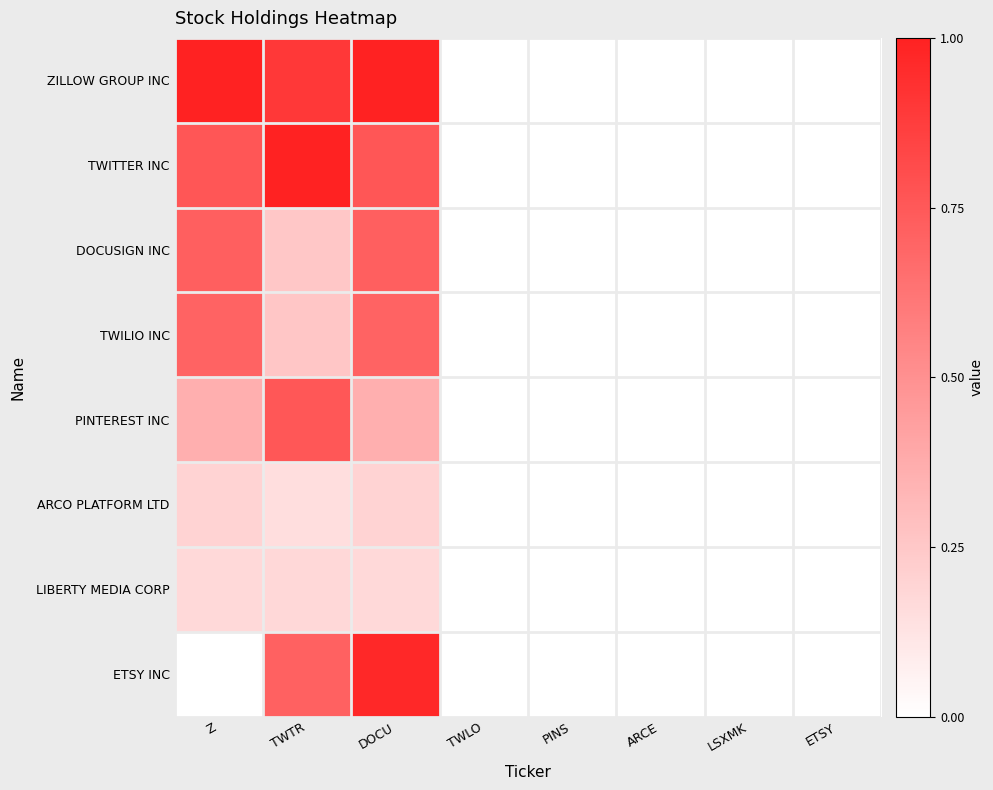

List the series in order of their peak value, highest first.

ZILLOW GROUP INC, TWITTER INC, ETSY INC, PINTEREST INC, DOCUSIGN INC, TWILIO INC, ARCO PLATFORM LTD, LIBERTY MEDIA CORP